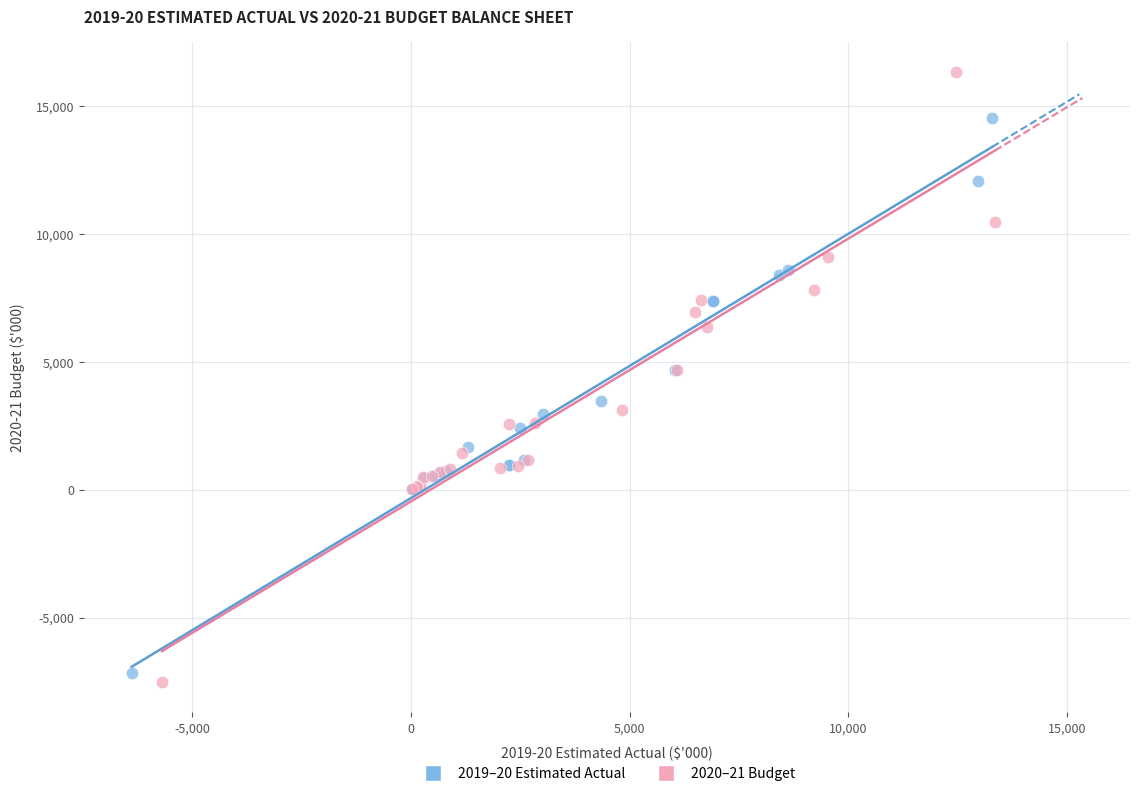

What are all the series names shown in the legend?

2019–20 Estimated Actual, 2020–21 Budget